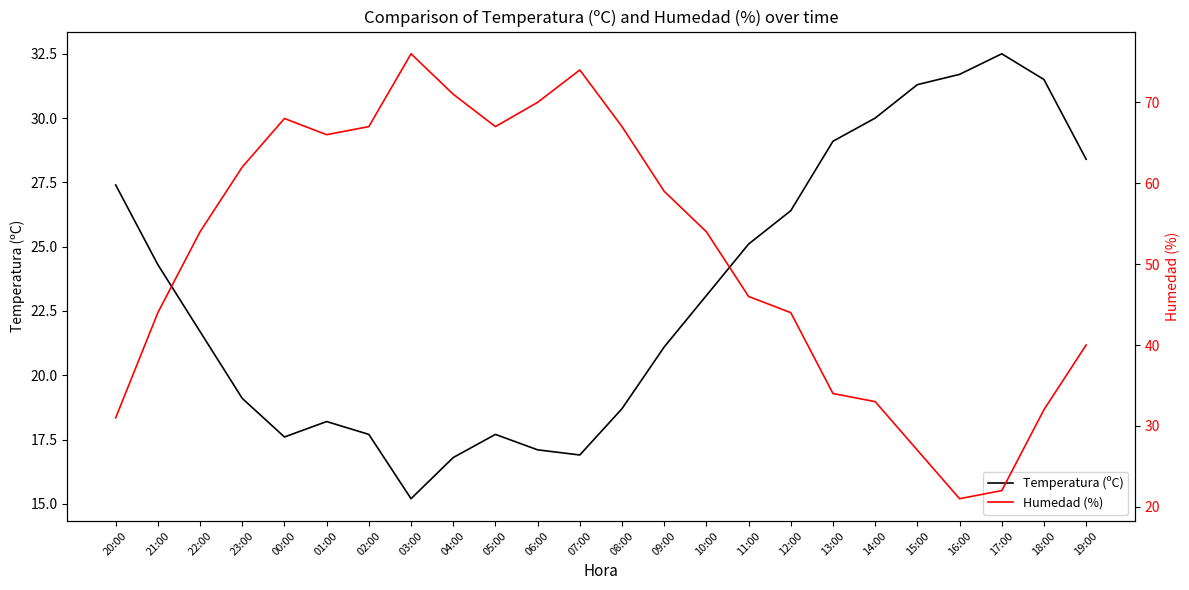

The value of Temperatura (ºC) at 23:00 is 32.9. True or false?

False